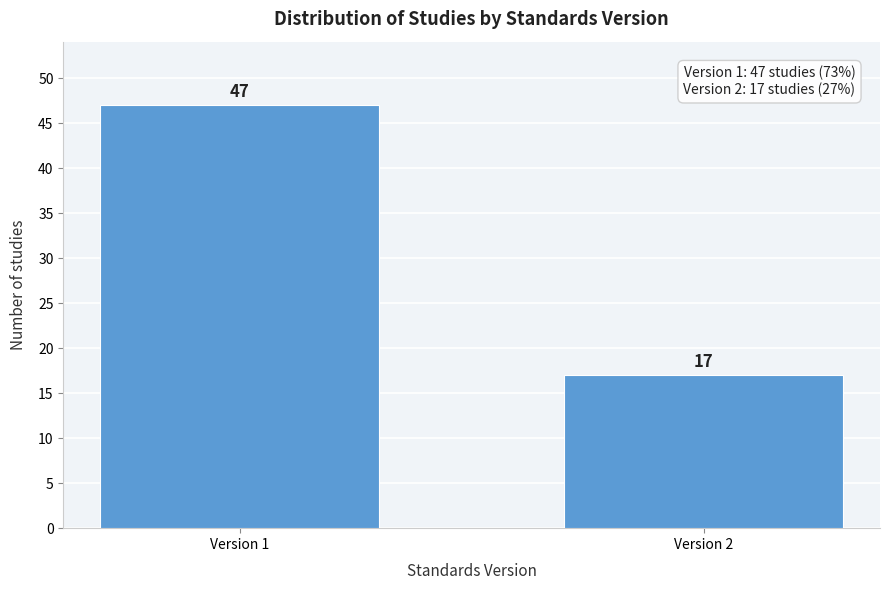

Reading left to right, what are all the values shown in this chart?

Version 1=47	Version 2=17